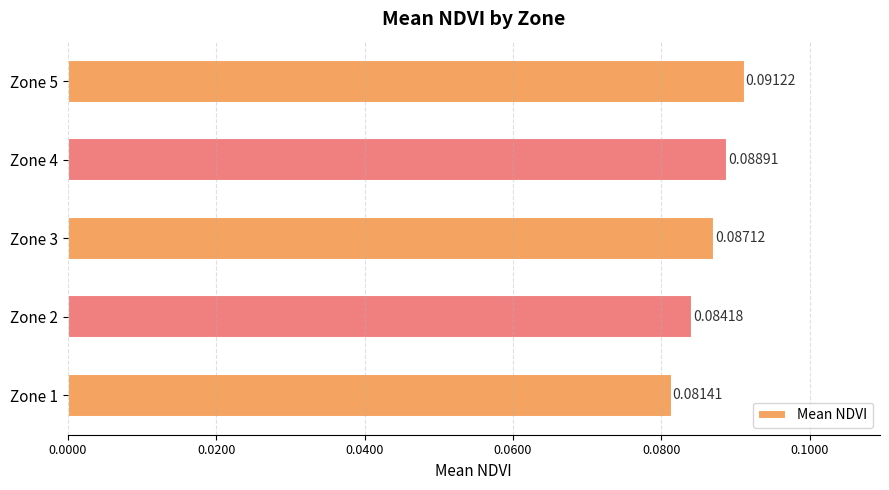

Between Zone 2 and Zone 1, which is larger?

Zone 2